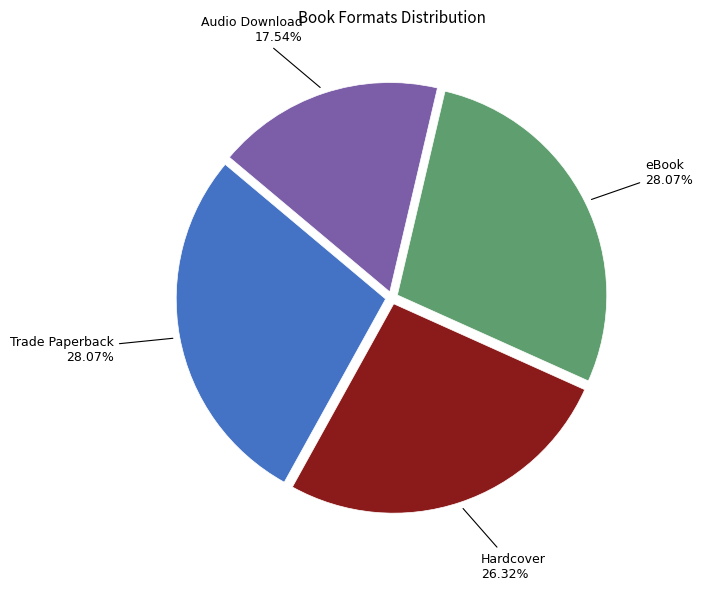

Does any single category account for the majority?

No